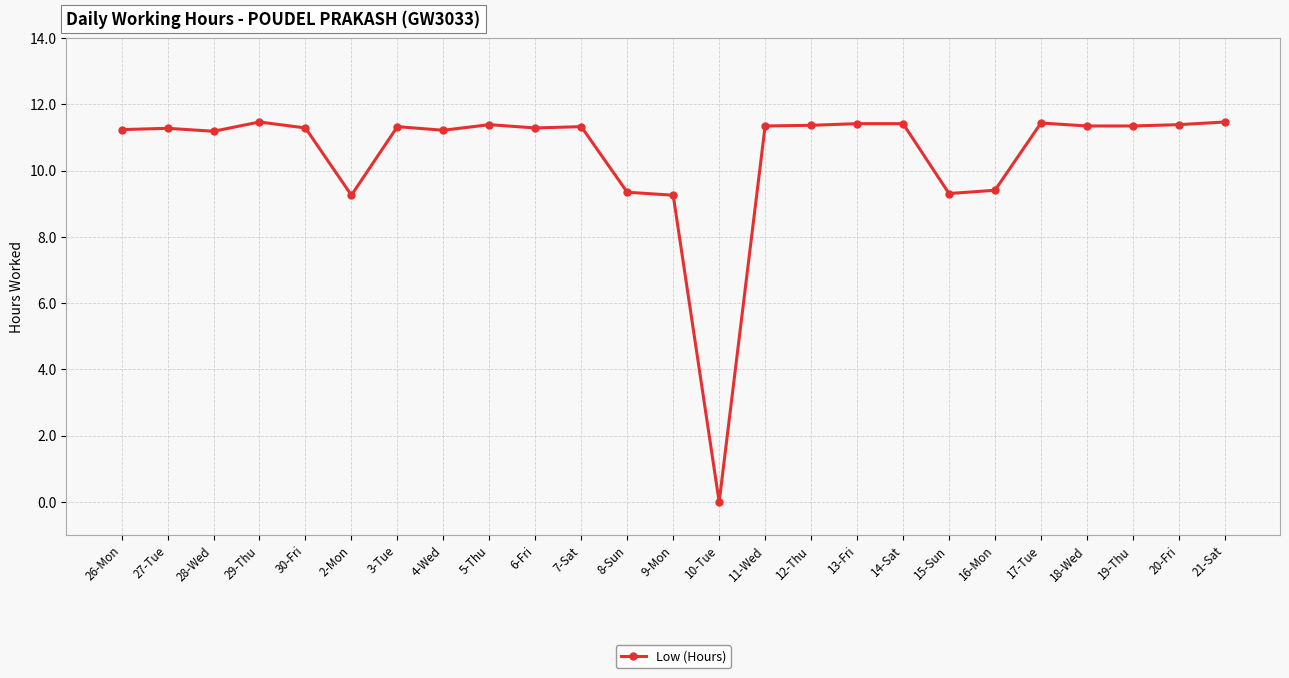

How many data points are less than 11?

6